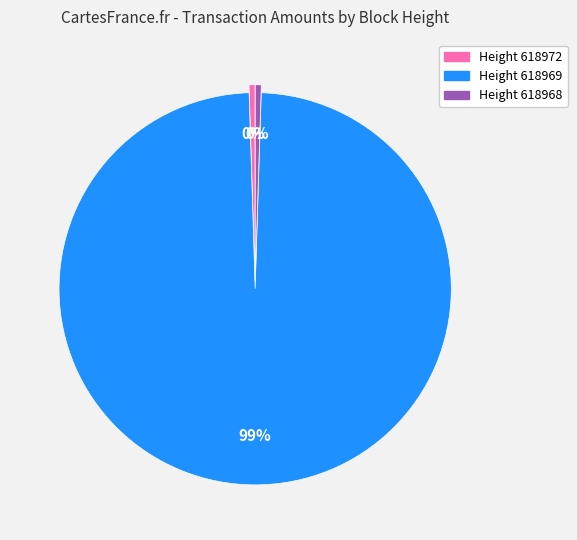

To the nearest percent, what is the average slice percentage?

33%